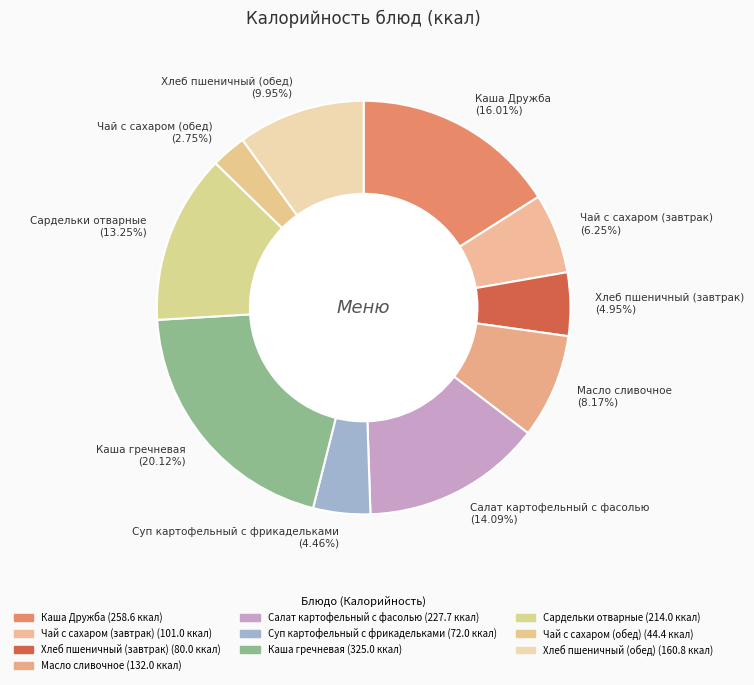

To the nearest percent, what is the average slice percentage?

10%